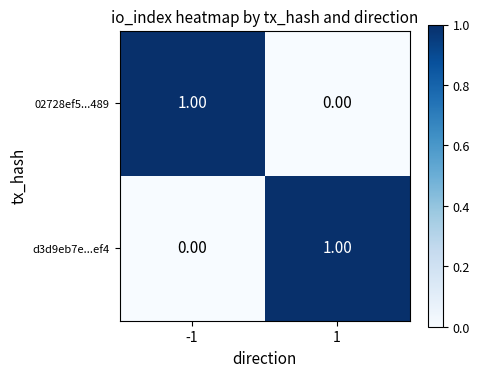

What is the maximum value shown in the chart?

1